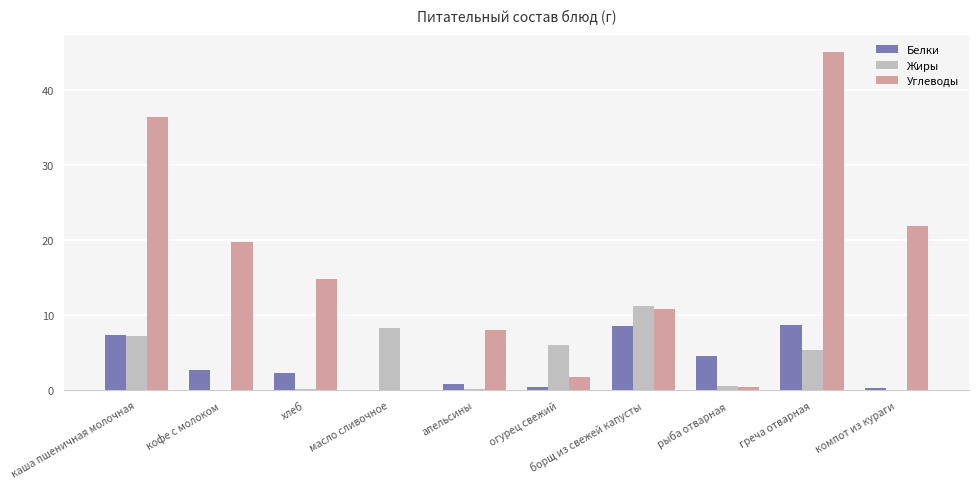

Between каша пшеничная молочная and борщ из свежей капусты, which series saw the biggest shift?

Углеводы